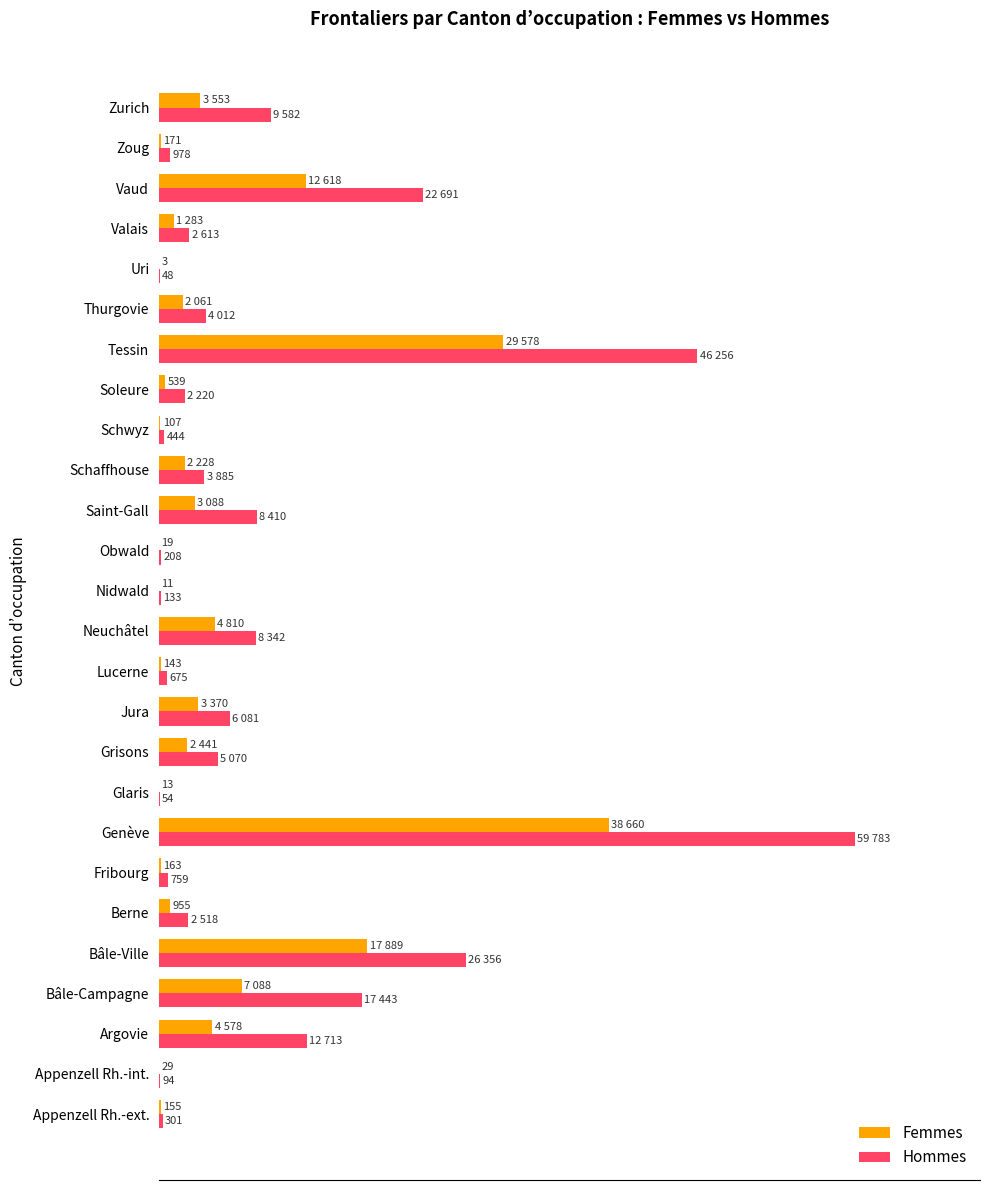

What are all the series names shown in the legend?

Femmes, Hommes